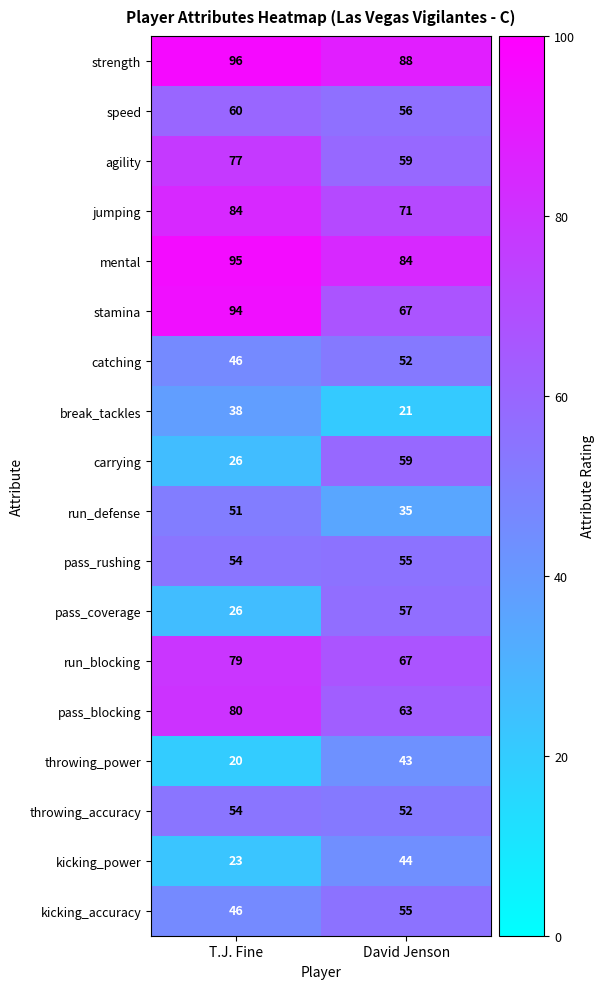

The strength series shows 88 at David Jenson. True or false?

True